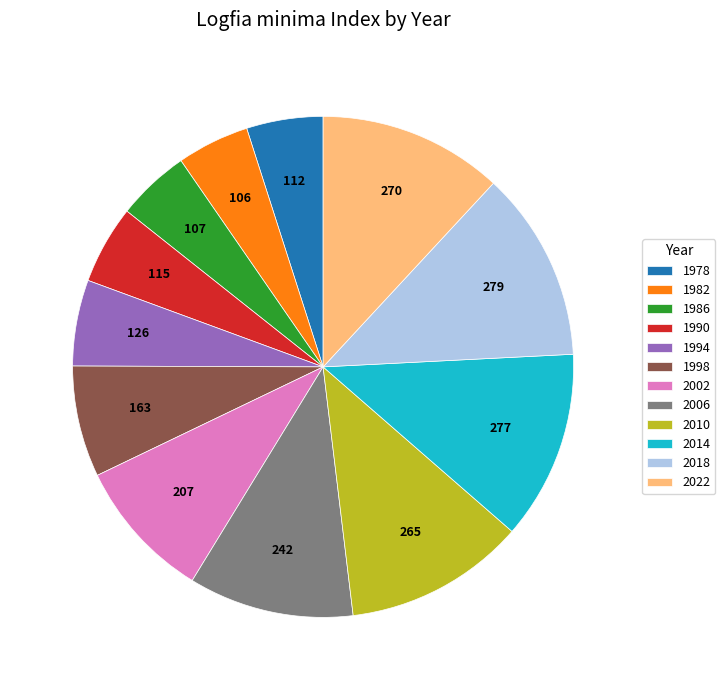

Does 2018 represent more than half of the total?

No